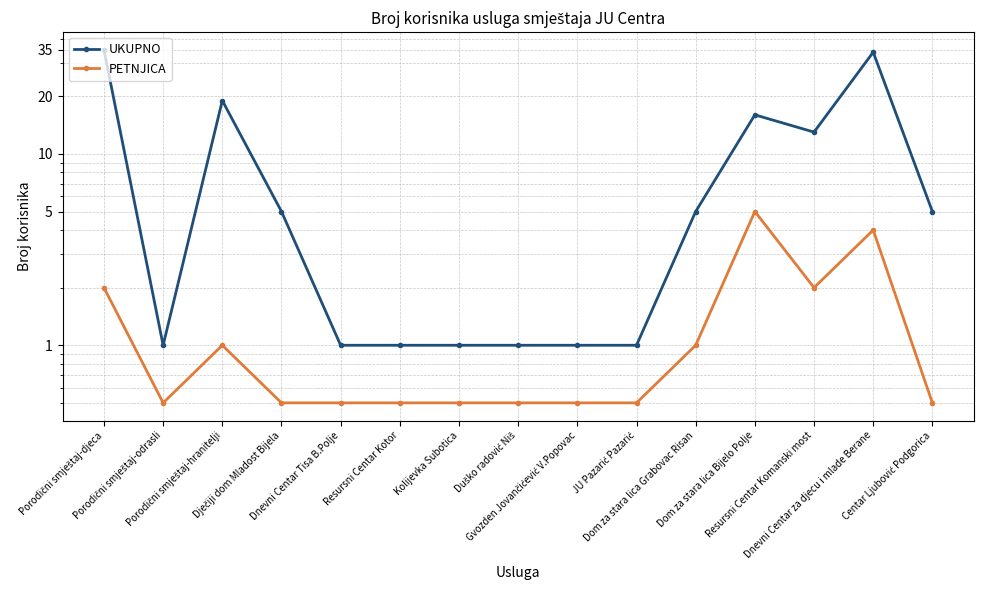

True or false: PETNJICA and UKUPNO cross at least once.

False